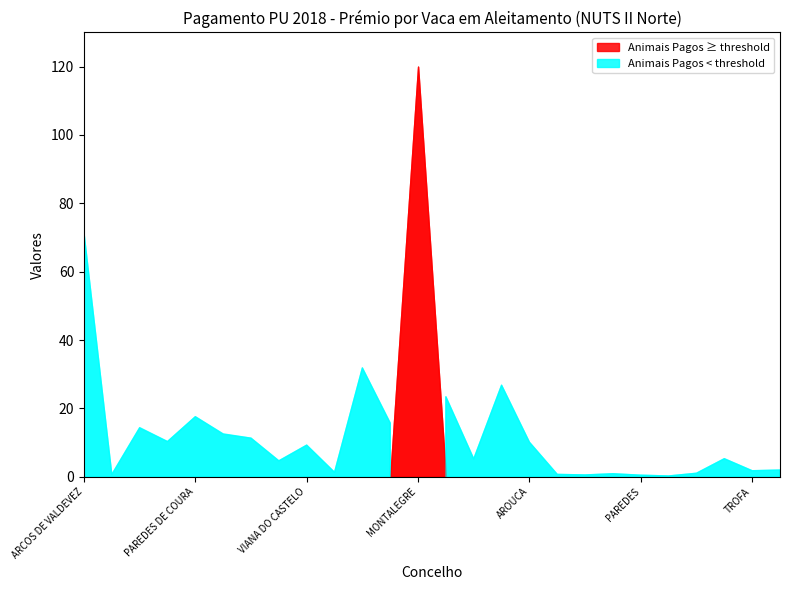

What position from the right is VALENCA?

19